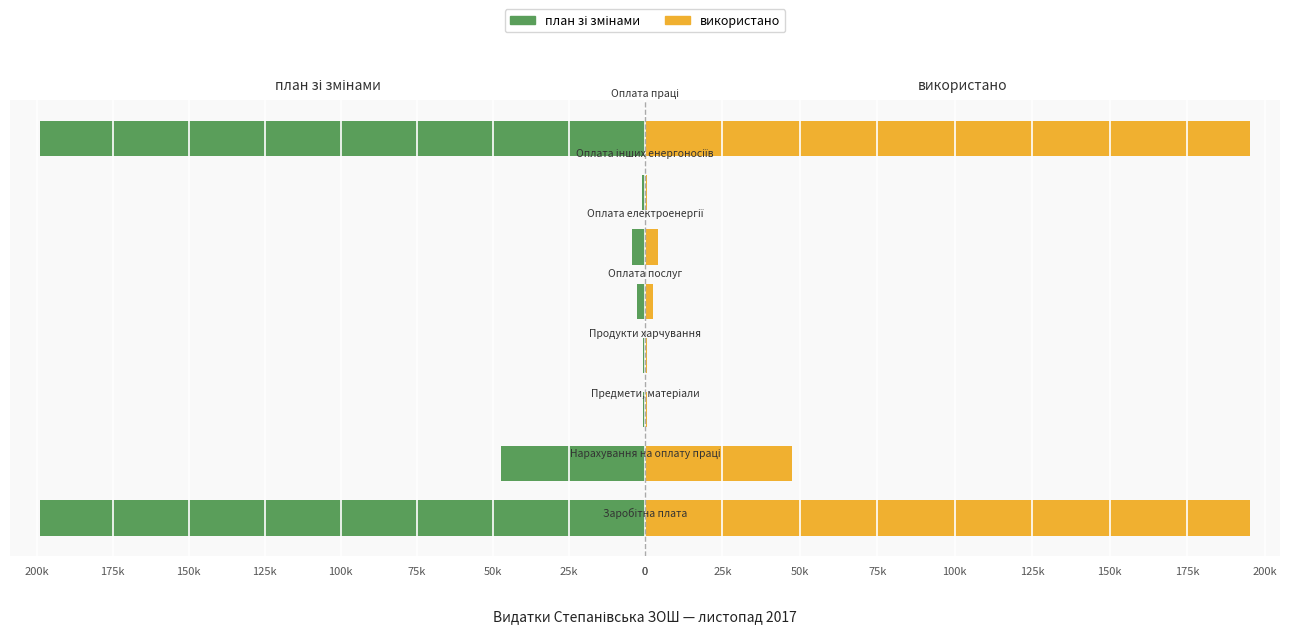

What is the average value of the використано series?

55851